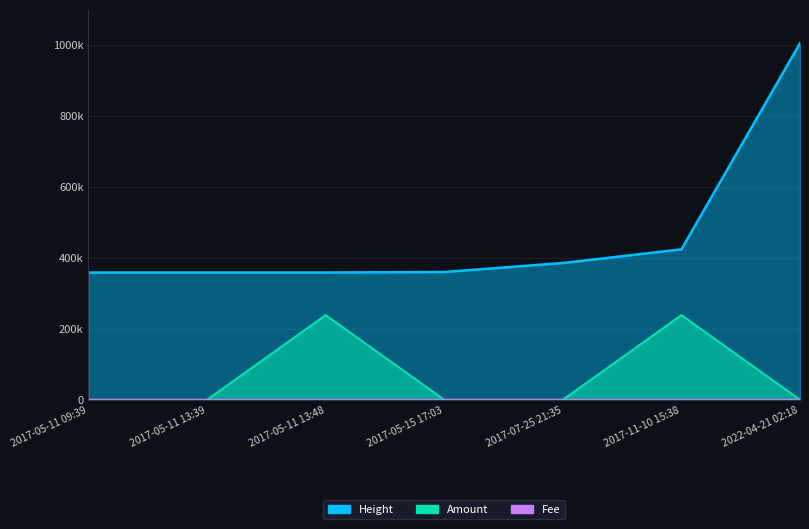

What position from the left is 2017-11-10 15:38?

6